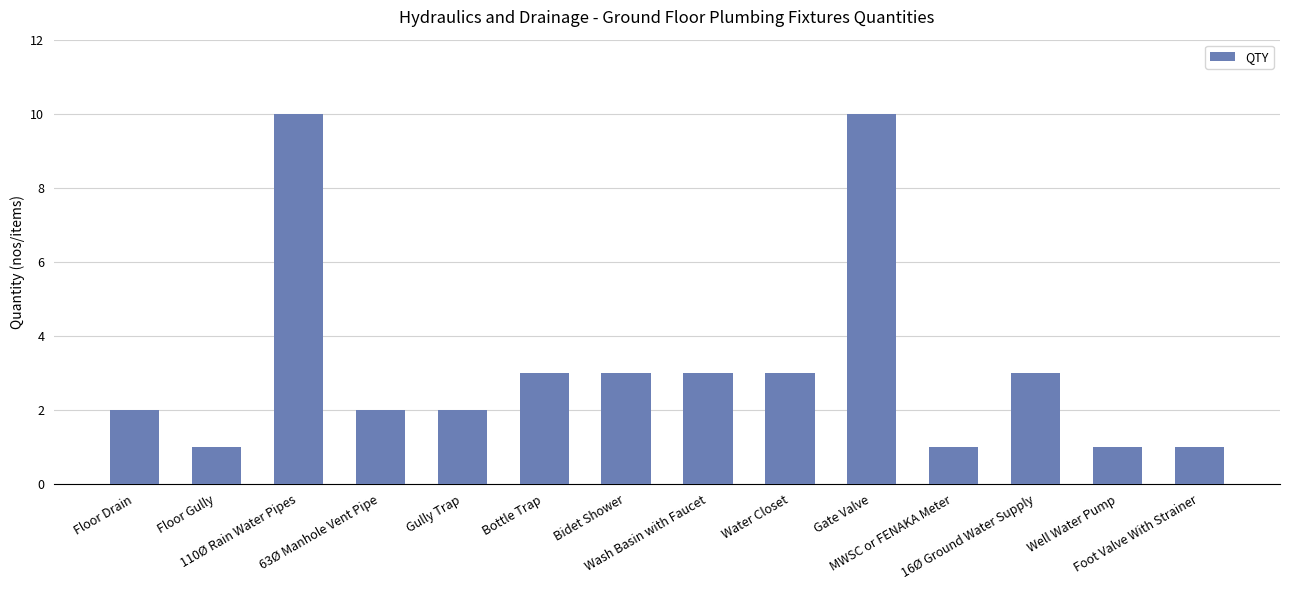

Reading left to right, extract all data points from this chart.

2	1	10	2	2	3	3	3	3	10	1	3	1	1